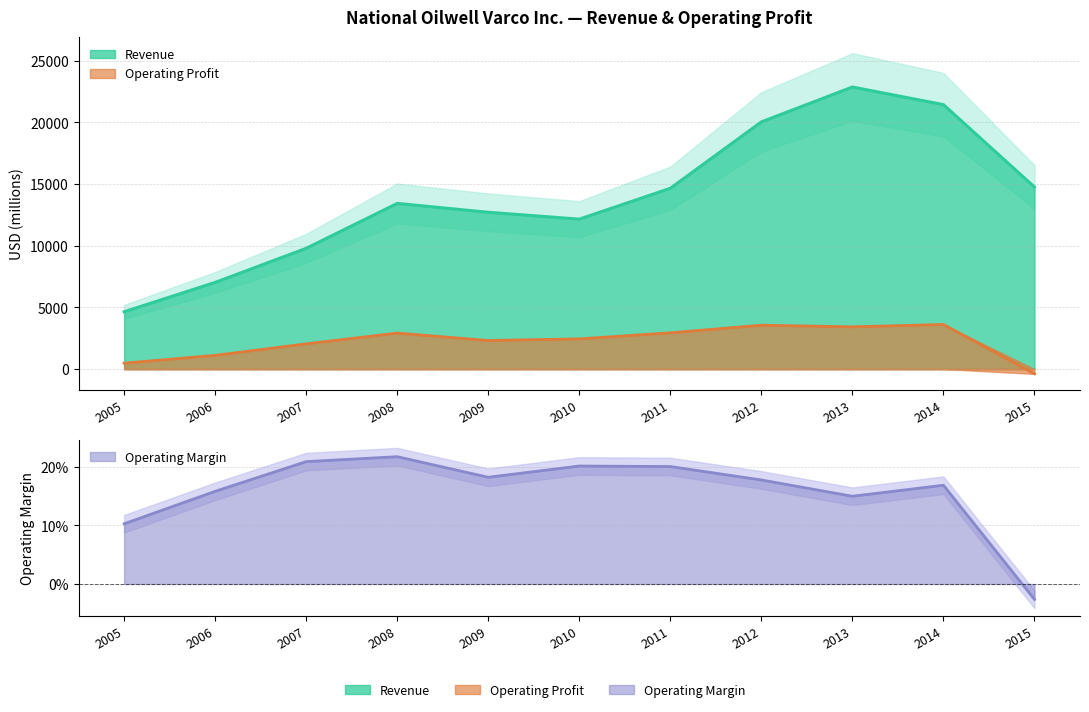

The Revenue series shows 22869.0 at 2013. True or false?

True